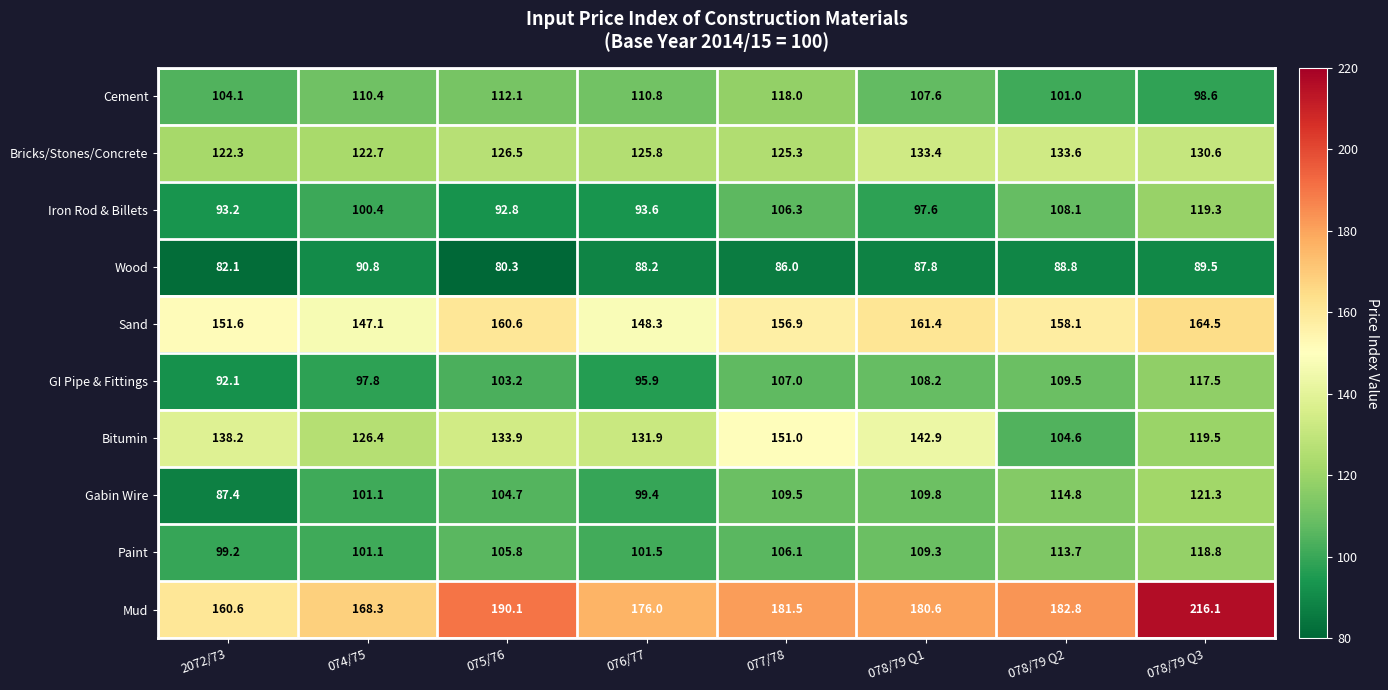

At which category does the chart reach its minimum across all series?

075/76